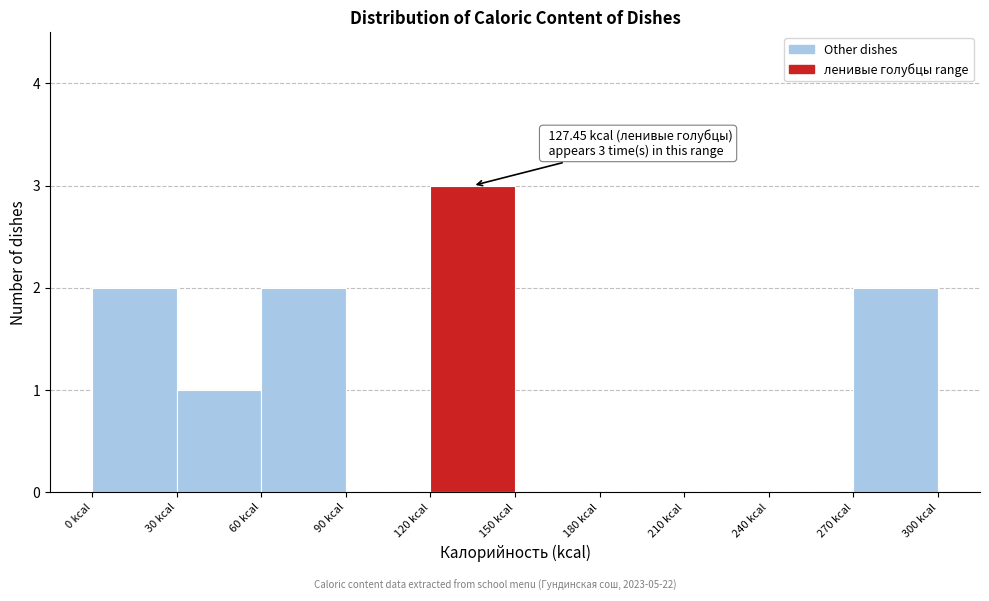

Which range on the x-axis has the tallest bar?

120 to 150